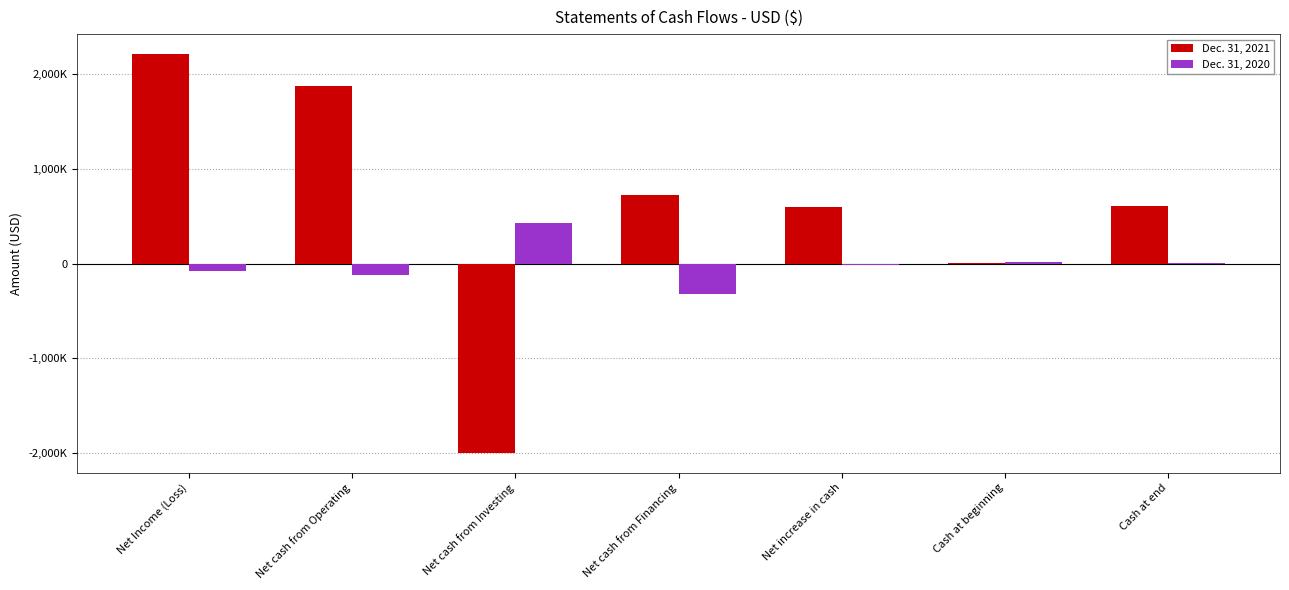

What is the sum of the Dec. 31, 2020 values at Net increase in cash and Net Income (Loss)?

-93579